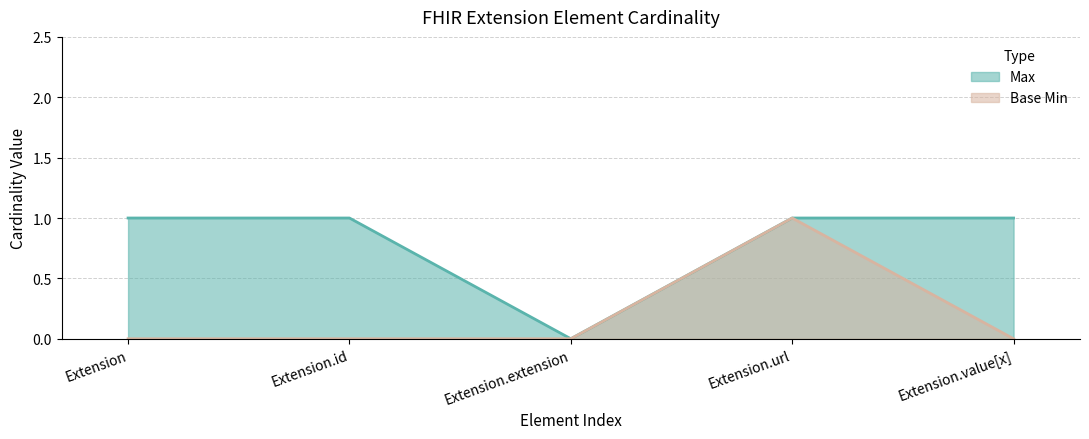

At which label is Max closest to 0?

Extension.extension